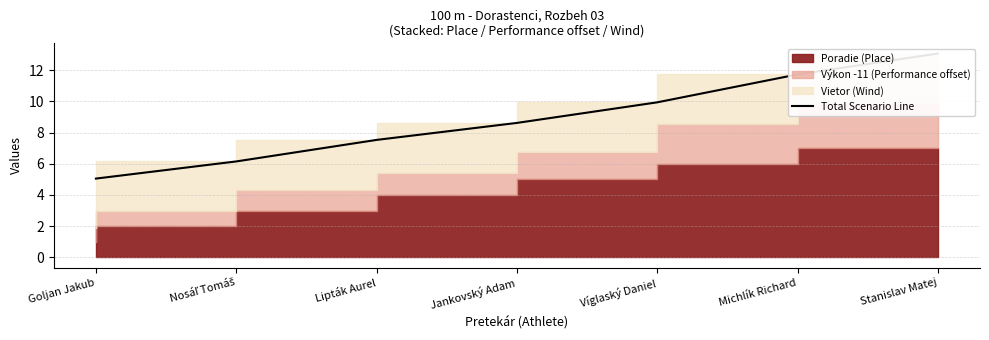

Is it true that the value at Jankovský Adam is 1.9?

False